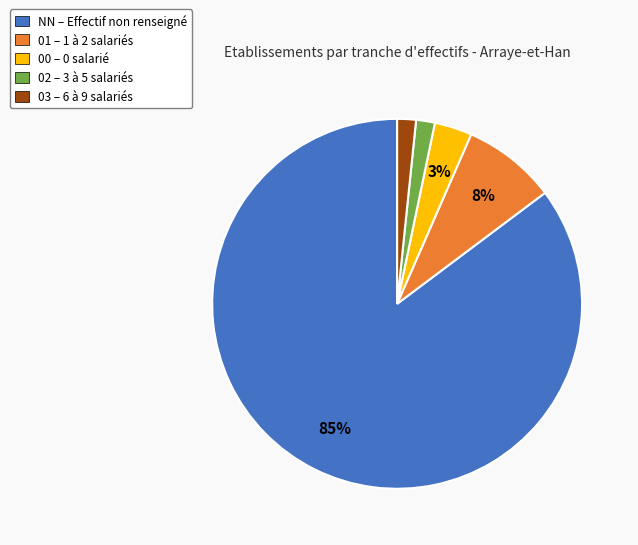

To the nearest percent, what is the average slice percentage?

20%